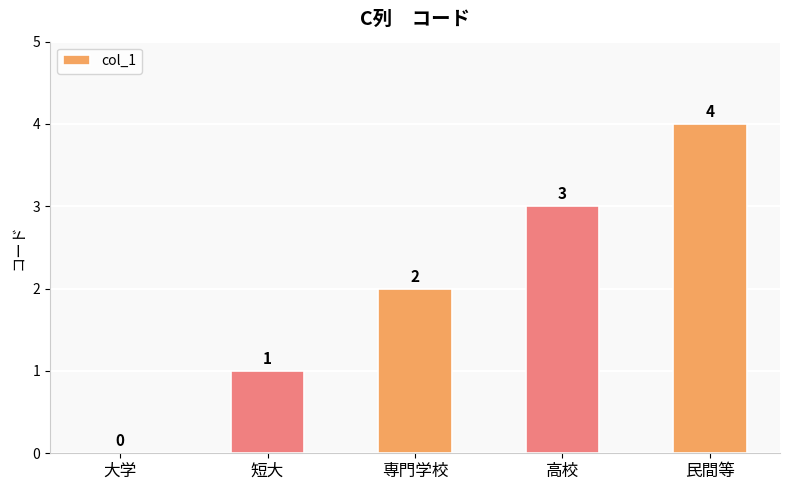

The chart shows a value of 2 at 専門学校. True or false?

True